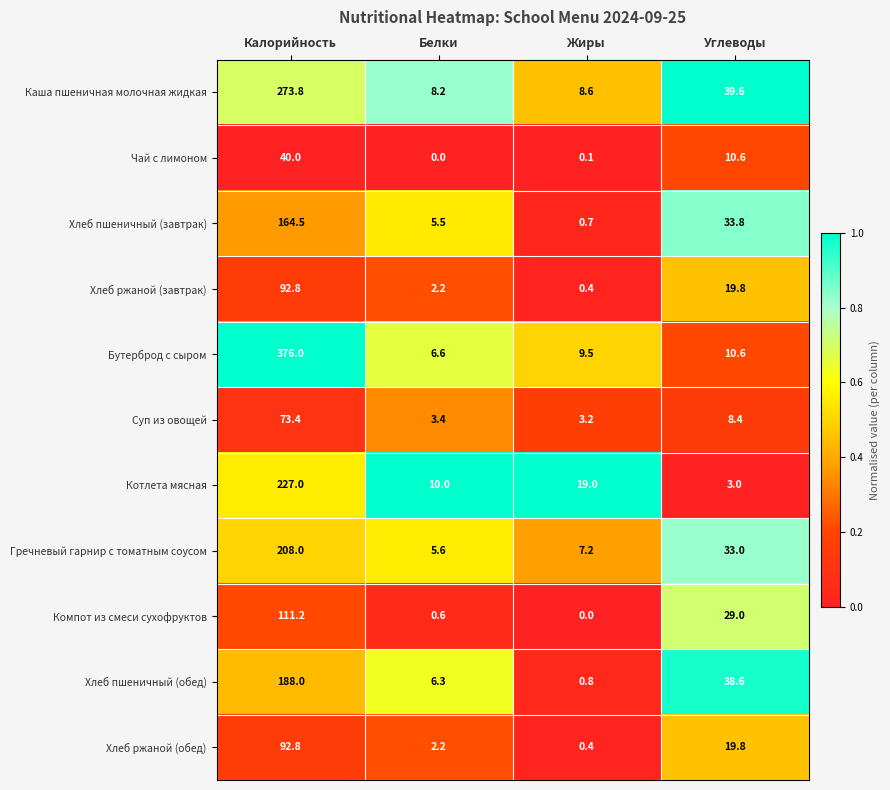

Which series changed the most between Белки and Углеводы?

Хлеб пшеничный (обед)